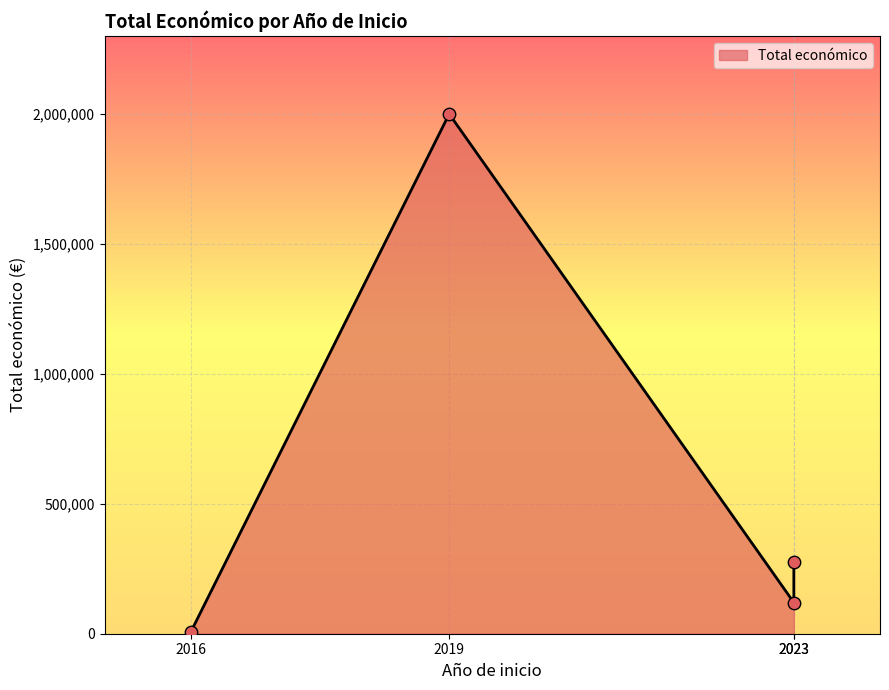

Between 2023 and 2019, which is larger?

2019